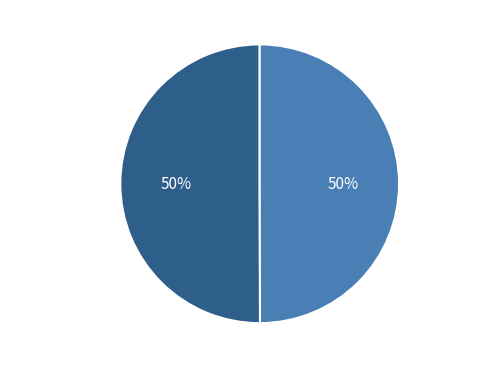

The Chen 2003 slice represents 50% of the pie. True or false?

True